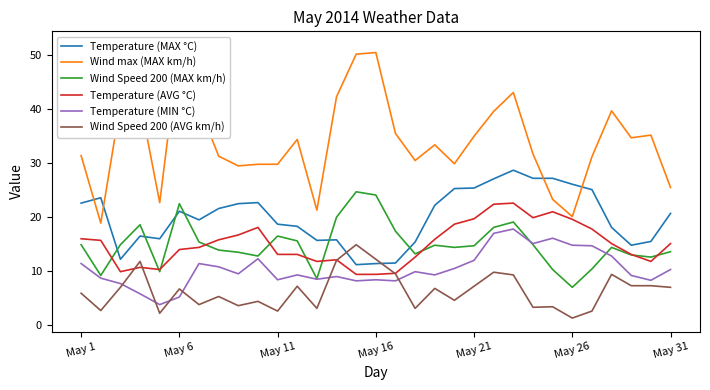

At how many categories does at least one series exceed 43?

4